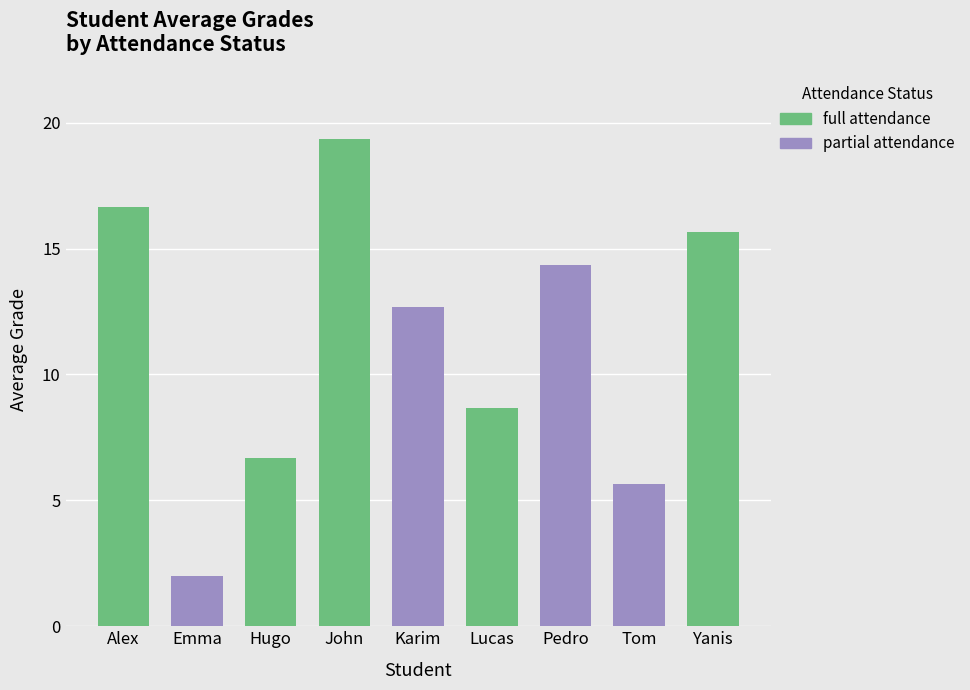

What position from the right is John?

6